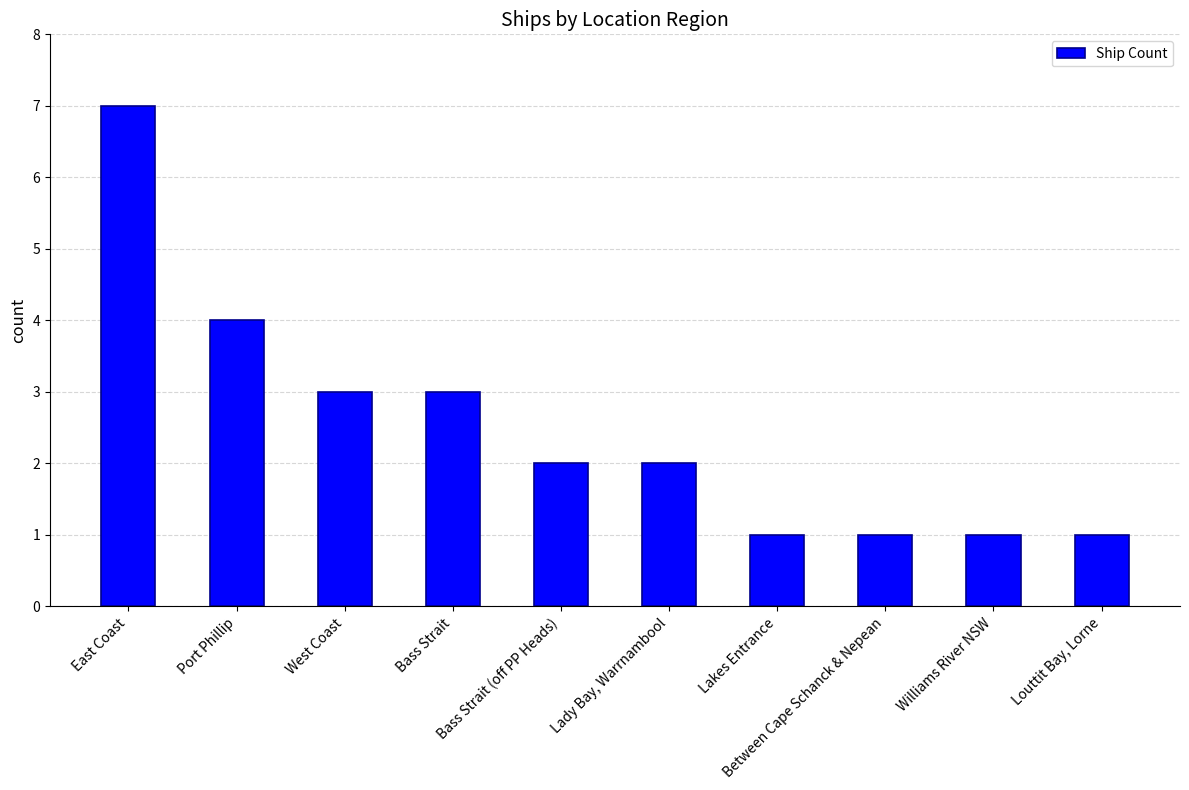

Reading right to left, transcribe all the data shown in this chart.

1	1	1	1	2	2	3	3	4	7